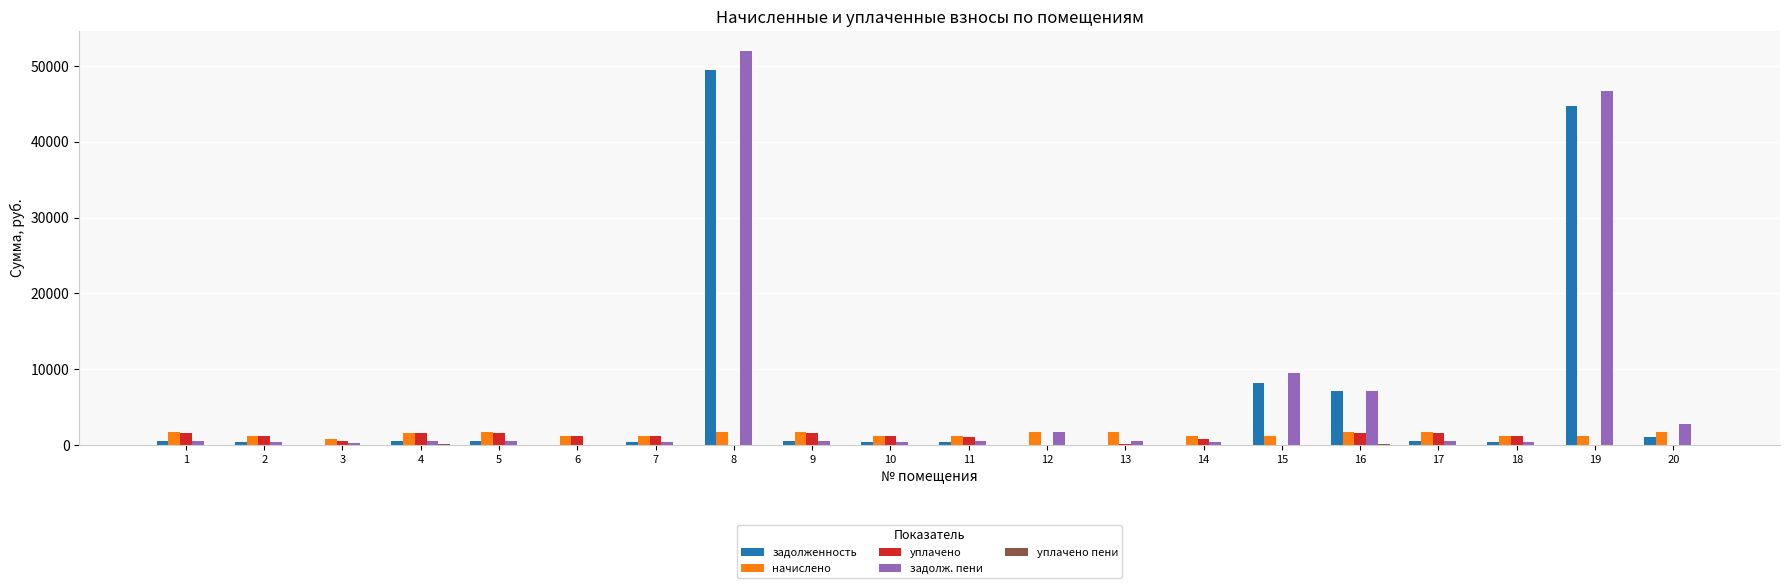

How many series are shown in this chart?

5